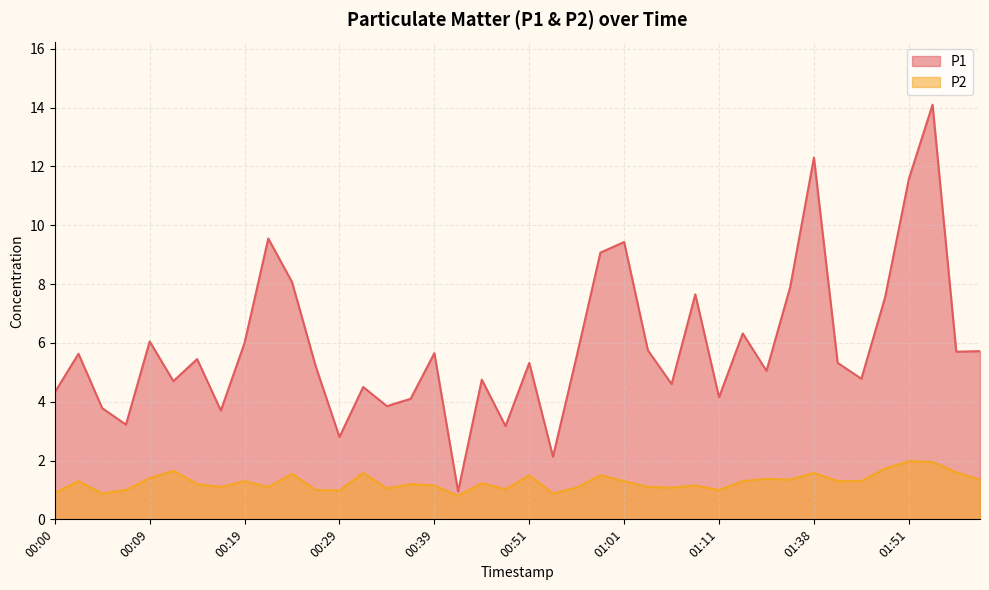

What is the total value across all series at 00:14?

6.7